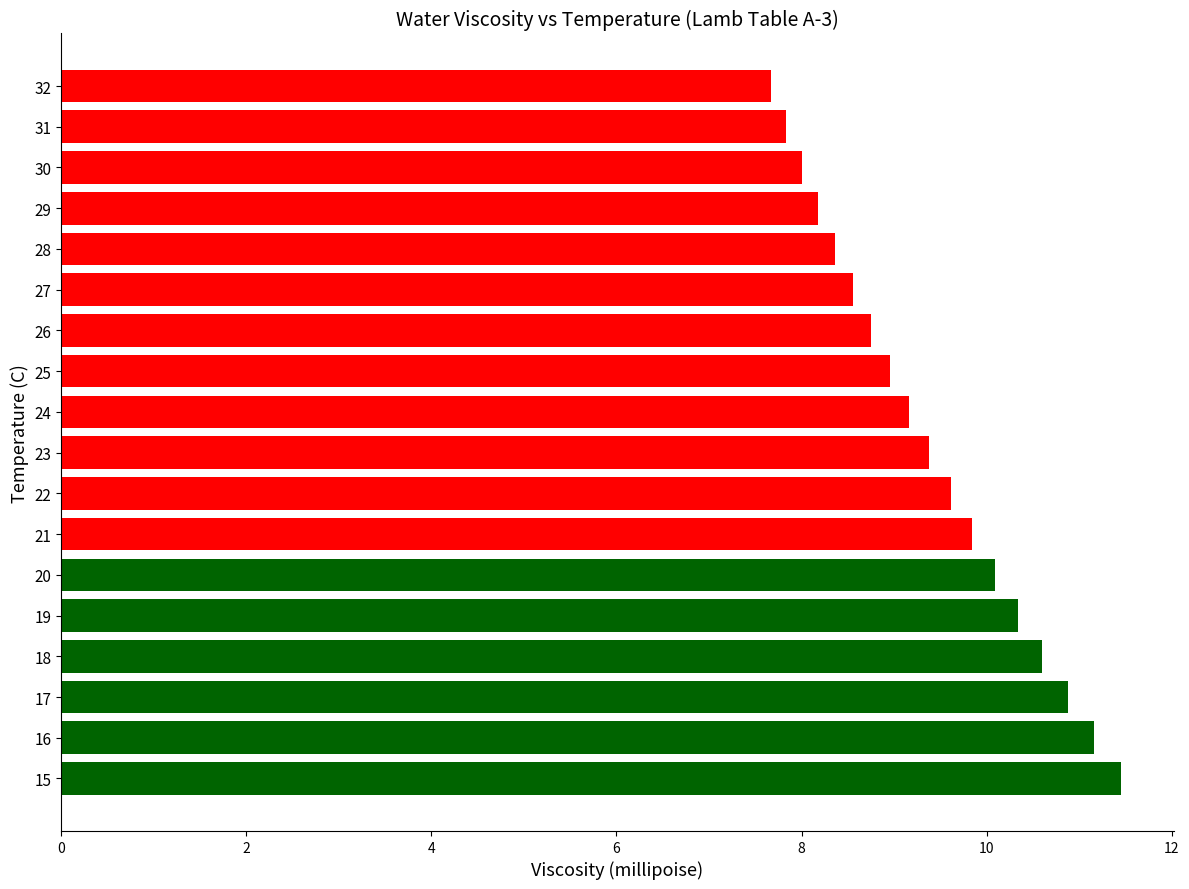

What is the average value?

9.4